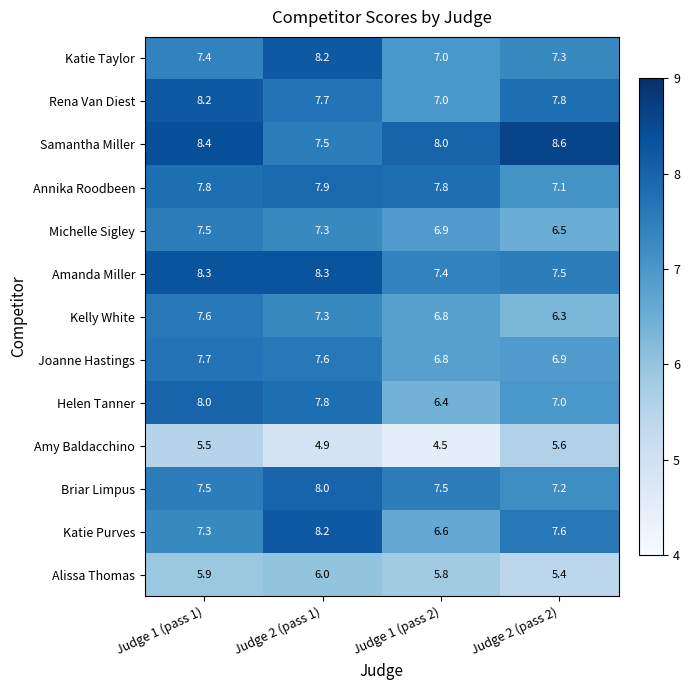

The Samantha Miller series shows 7.5 at Judge 2 (pass 1). True or false?

True